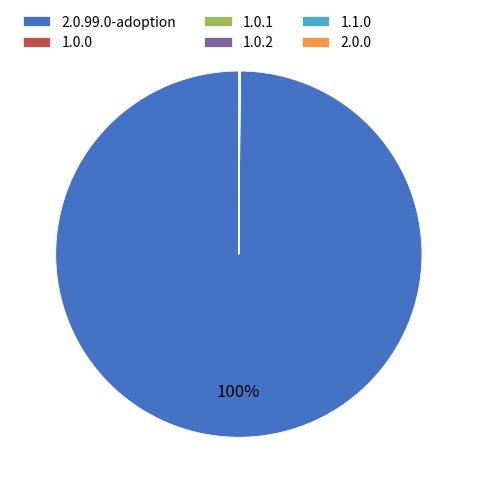

What percentage is the 2.0.99.0-adoption slice, to the nearest percent?

100%